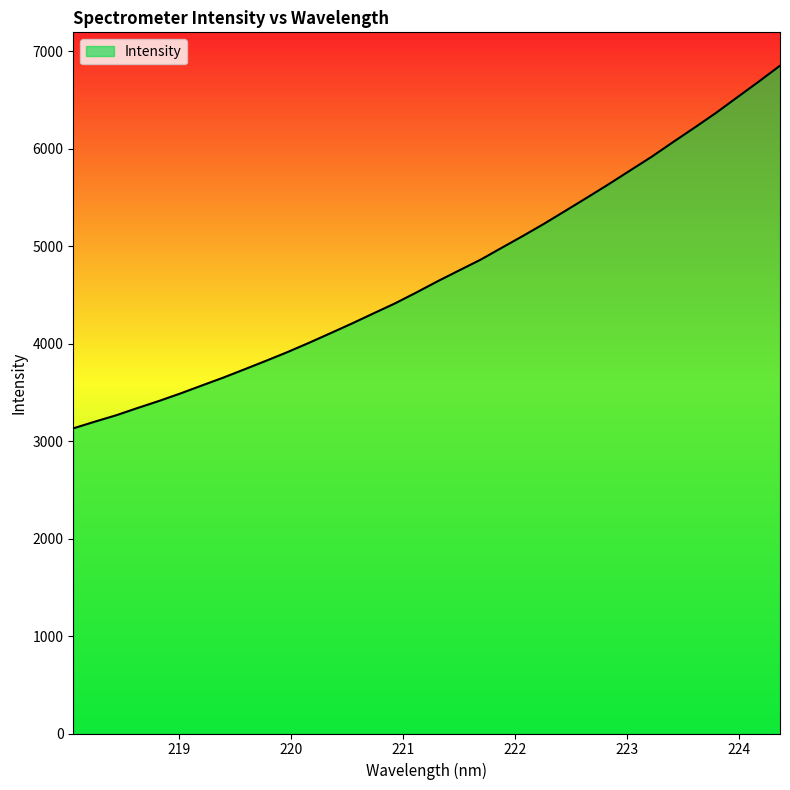

How many lines are shown in the chart?

1